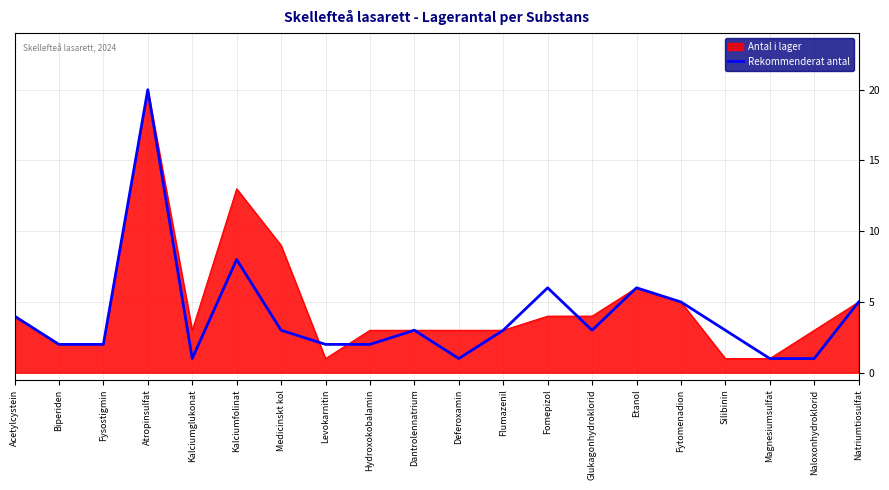

True or false: there are more than 0 points higher than both neighbors.

True